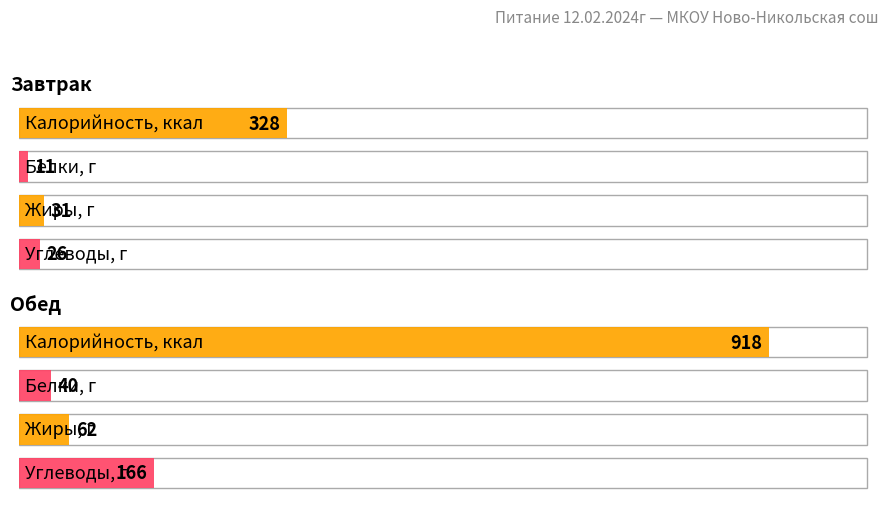

Is it true that Калорийность equals 918 at Обед?

True